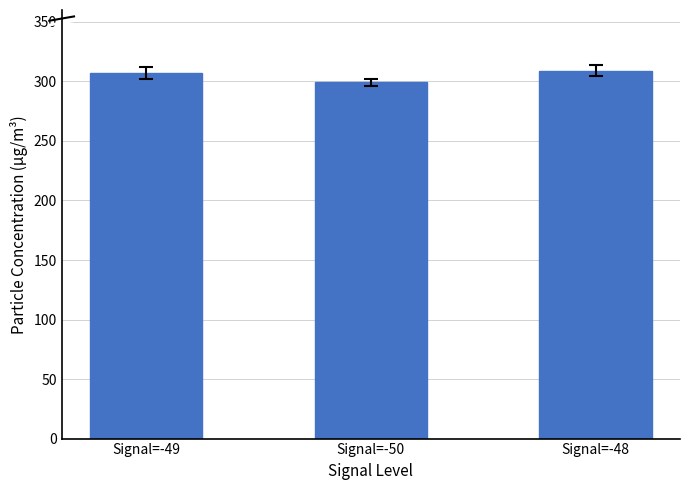

What is the minimum value shown in the chart?

299.3